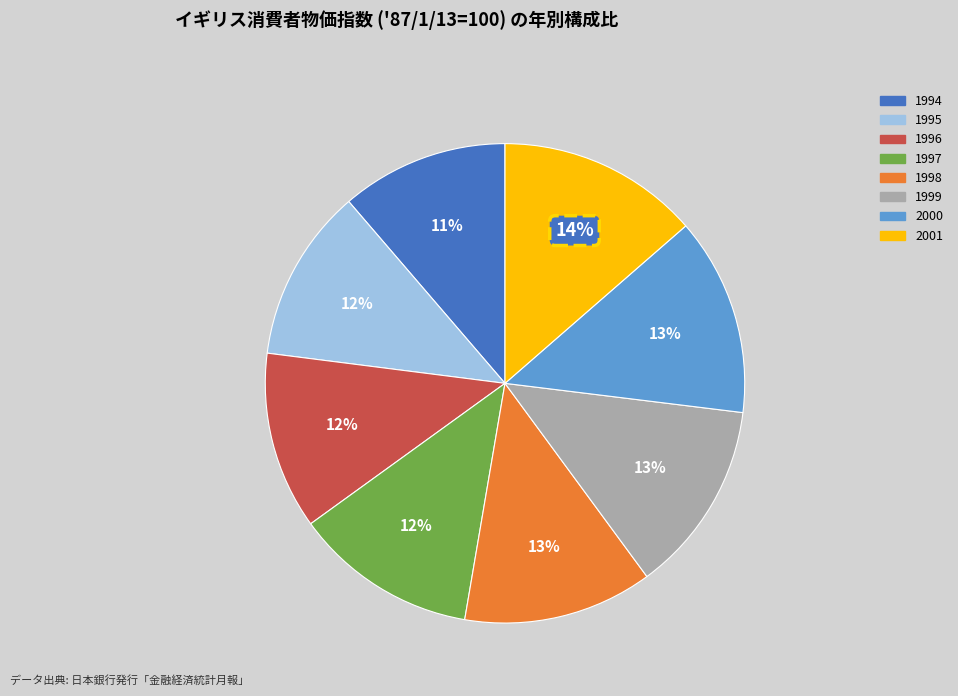

Combined, do 1995 and 1994 account for over 50%?

No